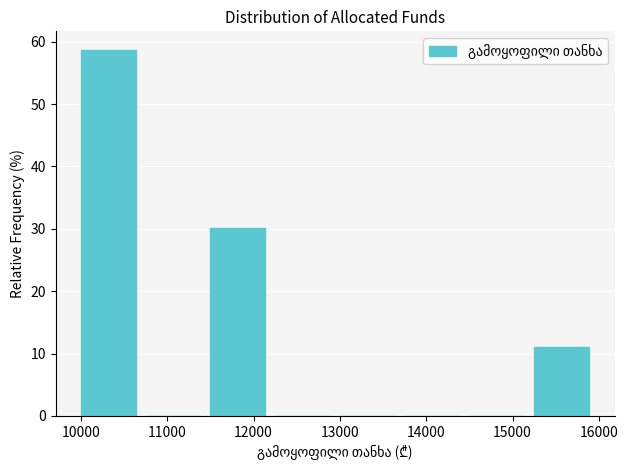

Reading left to right, list every bar in this chart as the range it spans on the x-axis followed by its height. Neither the bar edges nor the heights are printed on the chart, so give them approximately, as read against the axes.

10000 to 10750: 59
10750 to 11500: 0
11500 to 12250: 30
12250 to 13000: 0
13000 to 13750: 0
13750 to 14500: 0
14500 to 15250: 0
15250 to 16000: 11